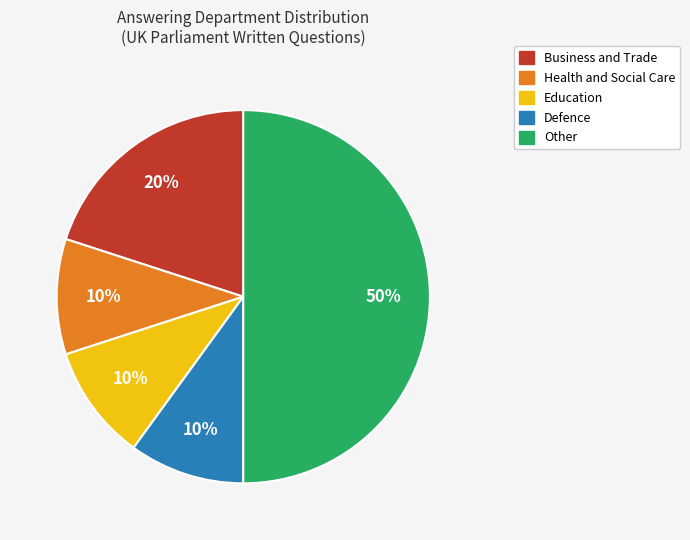

To the nearest percent, what is the average slice percentage?

20%